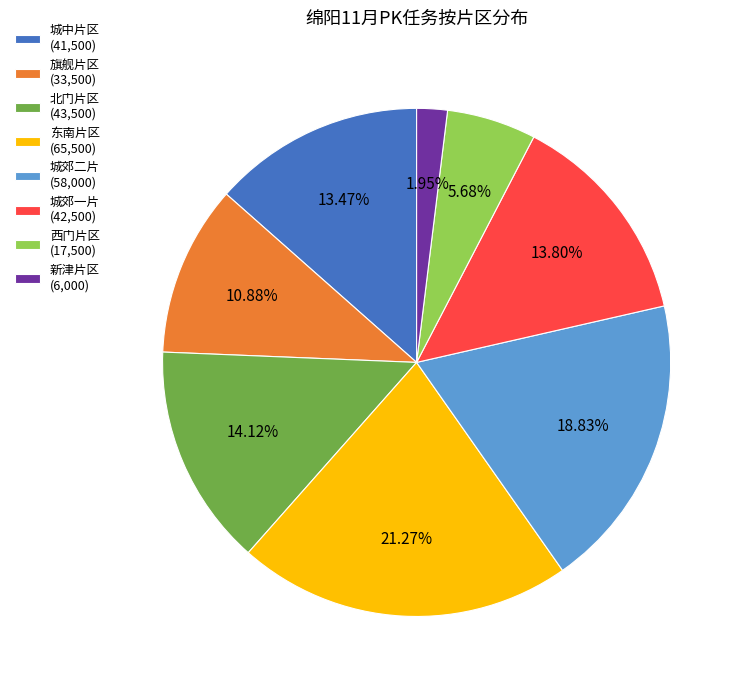

How many segments does this pie chart have?

8